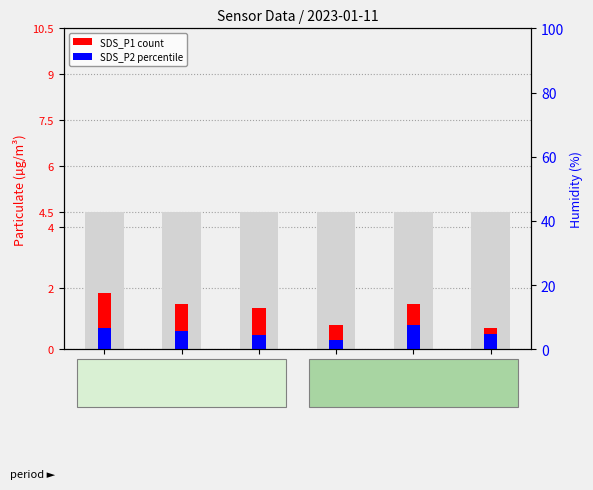

The value of SDS_P2 (percentile) at 00:30 is 0.9. True or false?

False